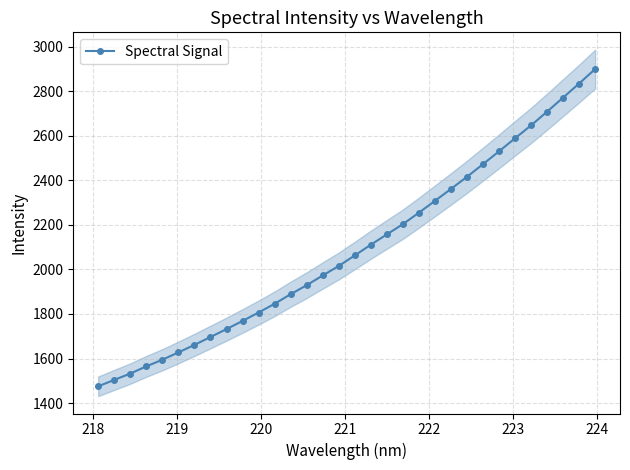

What is the highest value of the Spectral Signal series?

2899.3